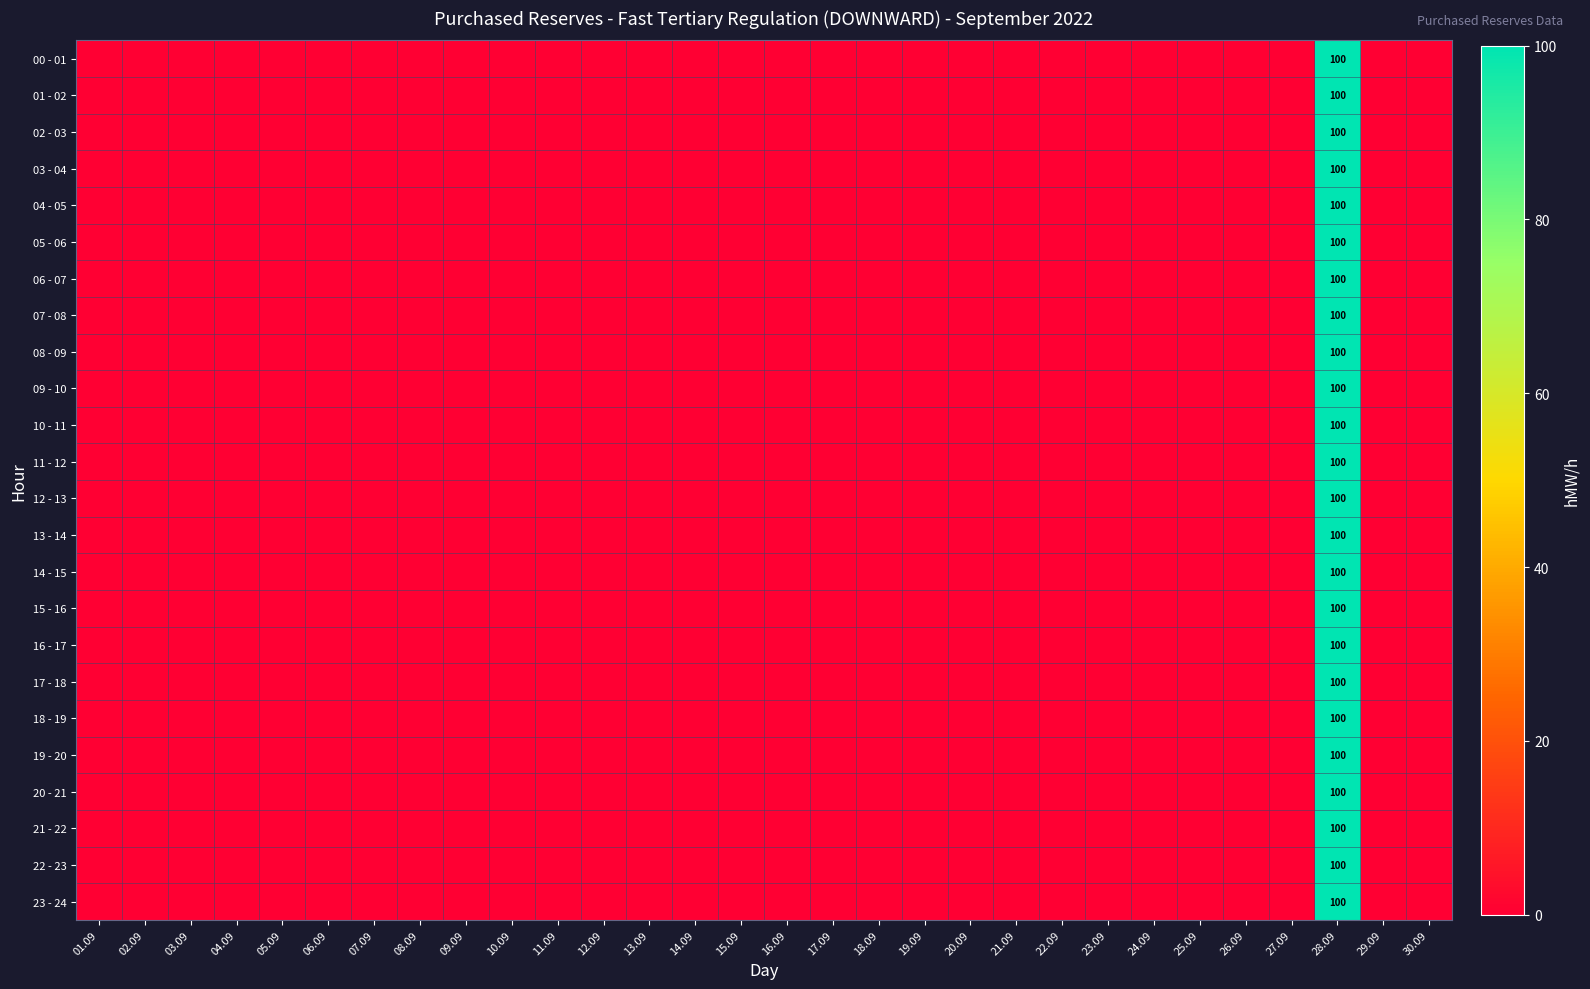

At which category is the sum across all series the highest?

28.09